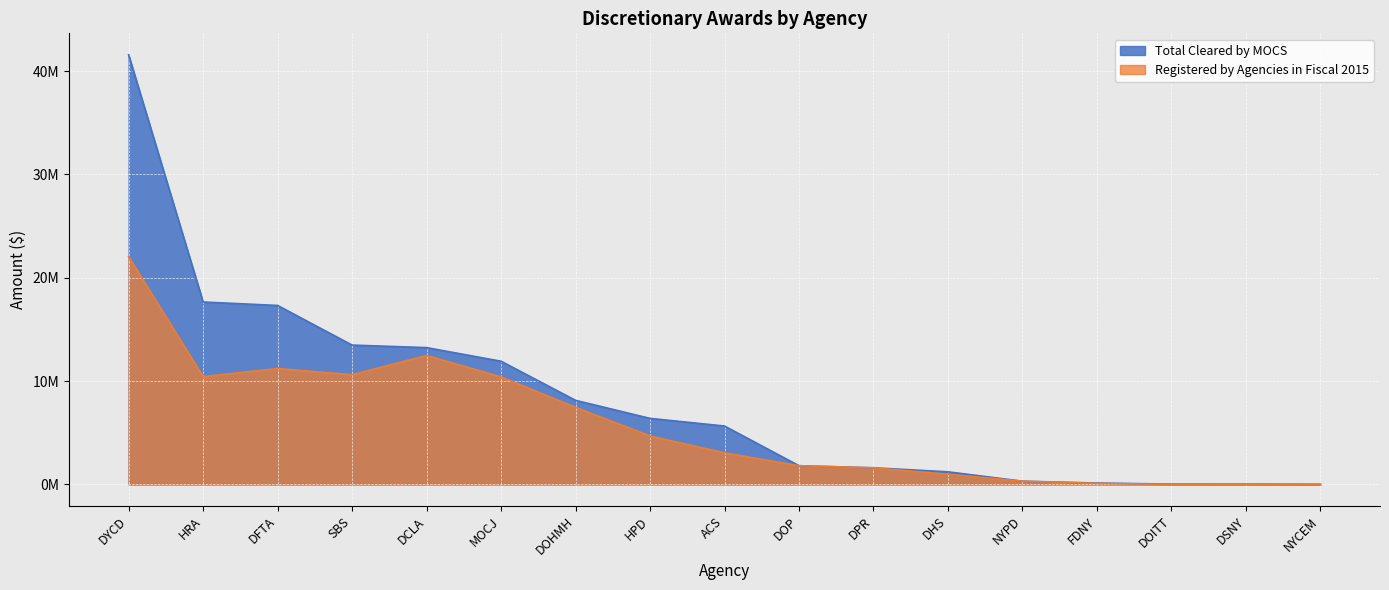

At HRA, list the series in order from smallest to largest.

Registered by Agencies in Fiscal 2015, Total Cleared by MOCS